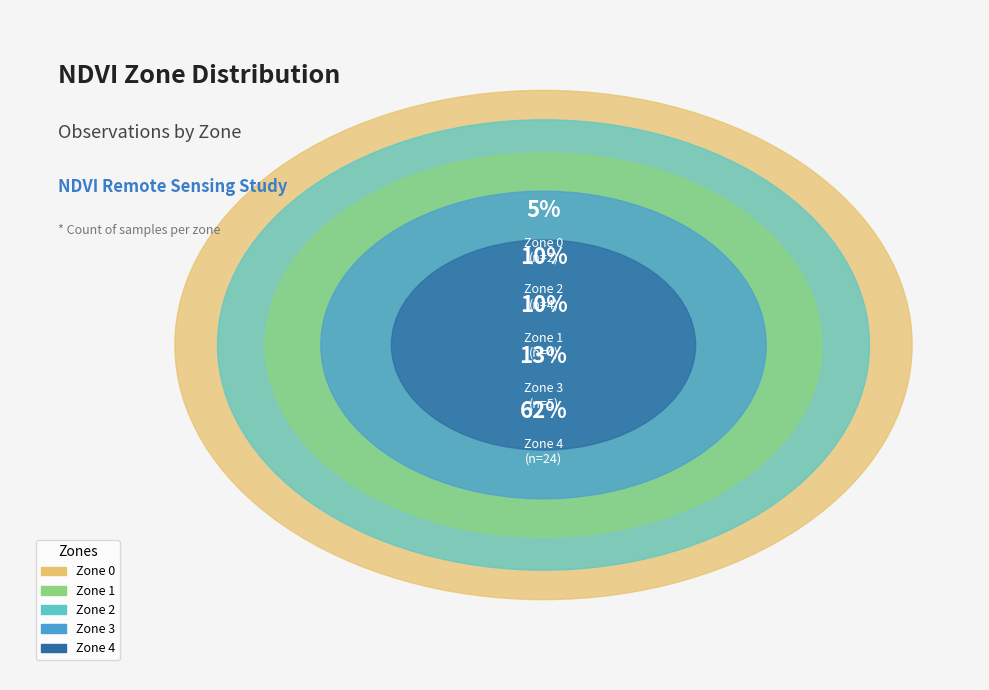

Does any single category account for the majority?

Yes